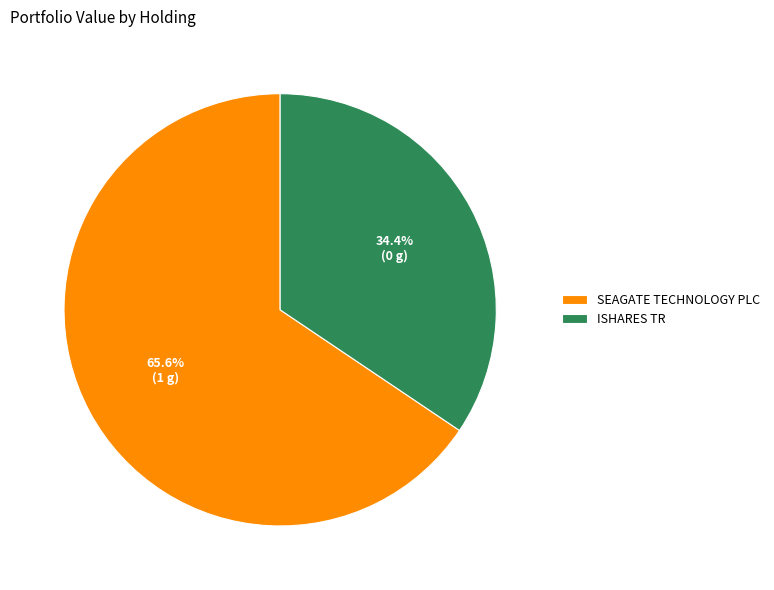

Combined, do SEAGATE TECHNOLOGY PLC and ISHARES TR account for over 50%?

Yes